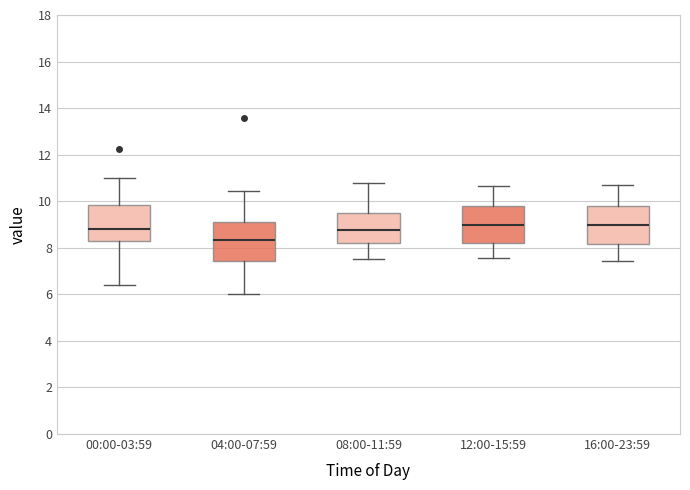

Reading left to right, transcribe this box plot: for each box, give where its median line is, the range the box spans, and where its two whiskers end, as read against the y-axis. The values are not printed on the chart, so give them approximately, as read against the axis.

00:00-03:59: median 8.8, box 8.4 to 9.8, whiskers 6.4 to 11.0
04:00-07:59: median 8.4, box 7.4 to 9.0, whiskers 6.0 to 10.4
08:00-11:59: median 8.8, box 8.2 to 9.4, whiskers 7.6 to 10.8
12:00-15:59: median 9.0, box 8.2 to 9.8, whiskers 7.6 to 10.6
16:00-23:59: median 9.0, box 8.2 to 9.8, whiskers 7.4 to 10.8